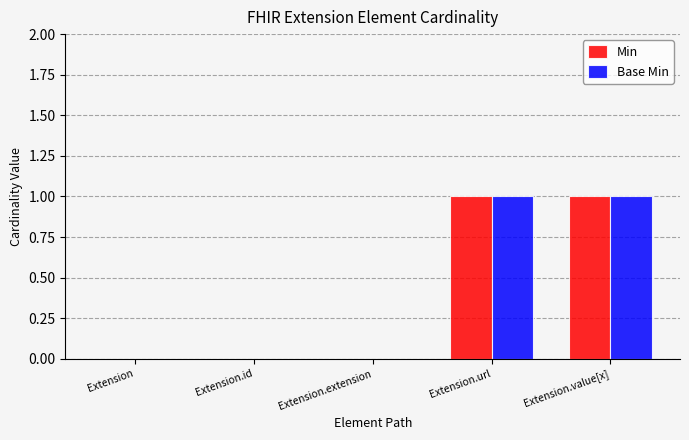

The Min series shows 1 at Extension.value[x]. True or false?

True